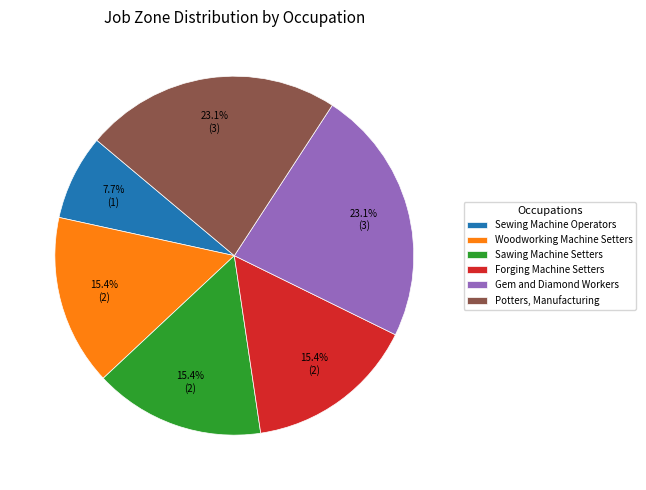

Is there any slice that represents more than half of the pie?

No